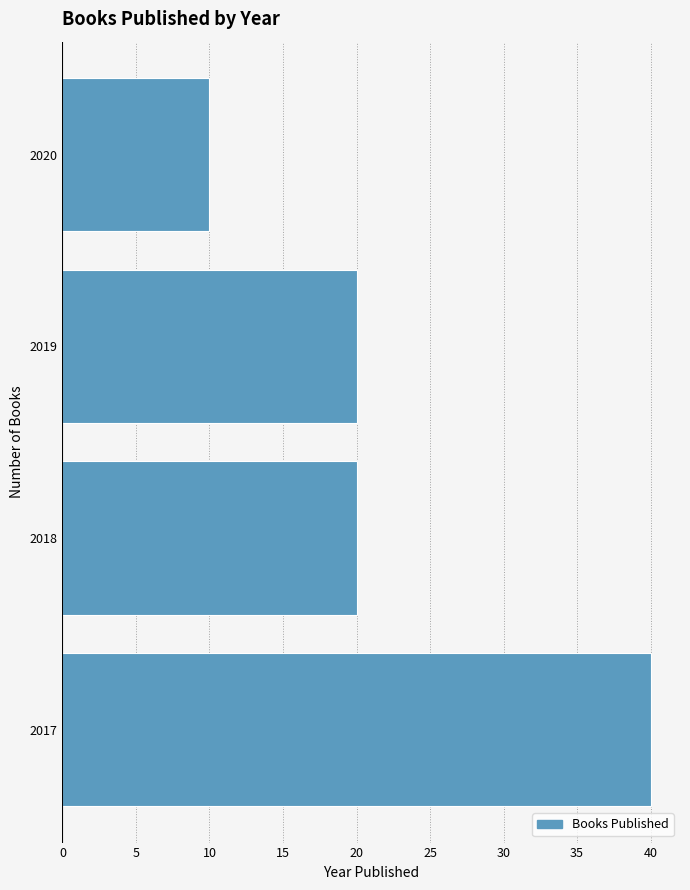

Reading top to bottom, extract all data points from this chart.

2020=10	2019=20	2018=20	2017=40